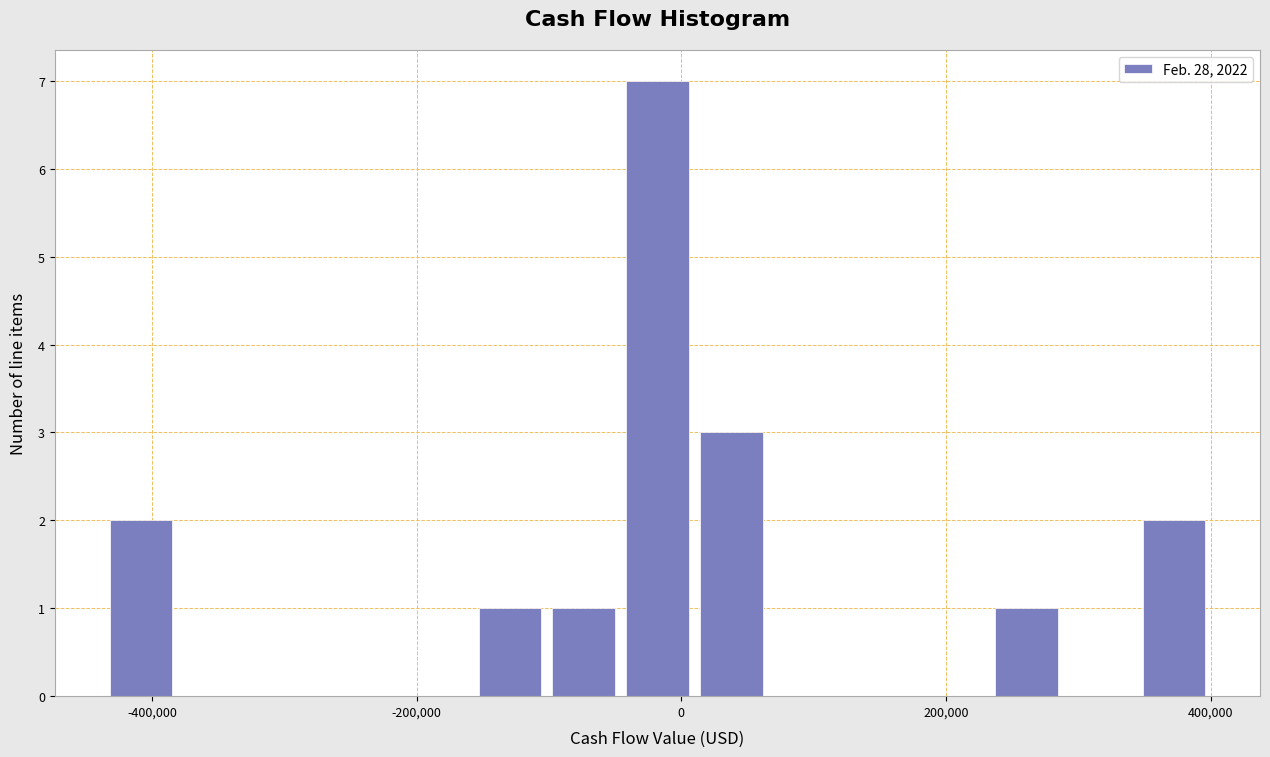

Around what value on the x-axis is the tallest bar? Give the approximate position of its centre, as read against the axis.

-20000